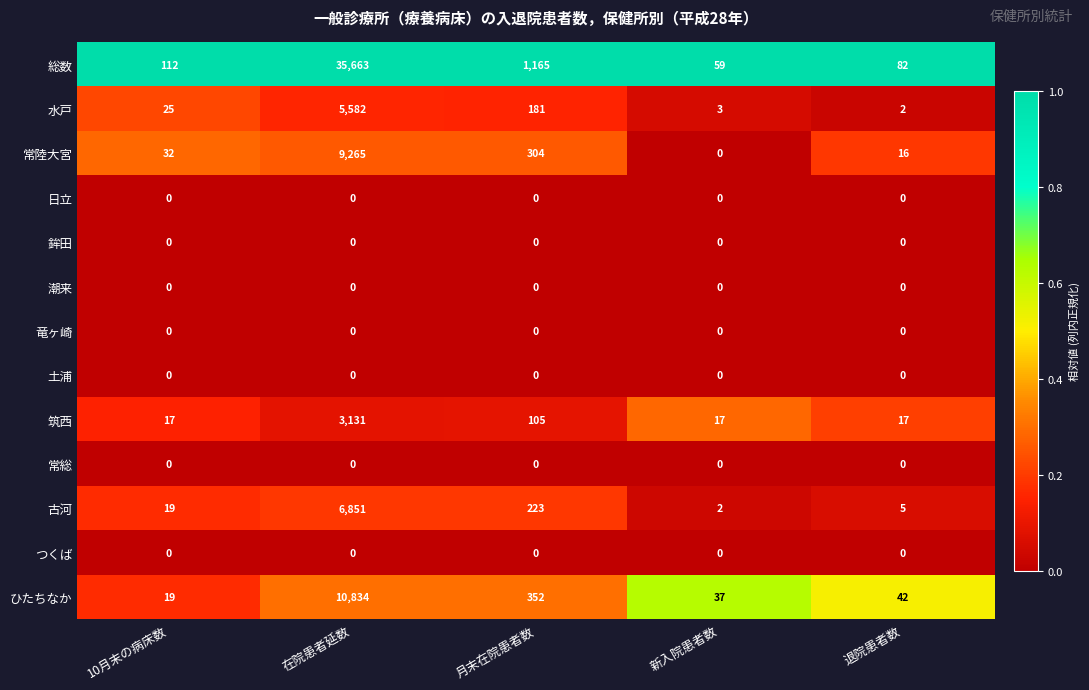

The 水戸 series shows 3 at 新入院患者数. True or false?

True